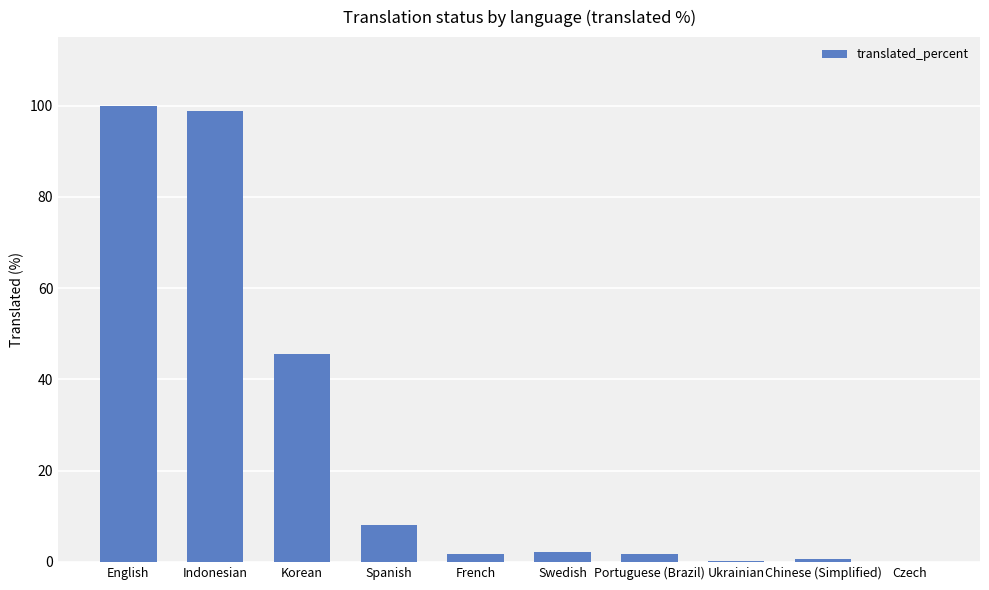

Where is the data nearest to the value 50?

Korean